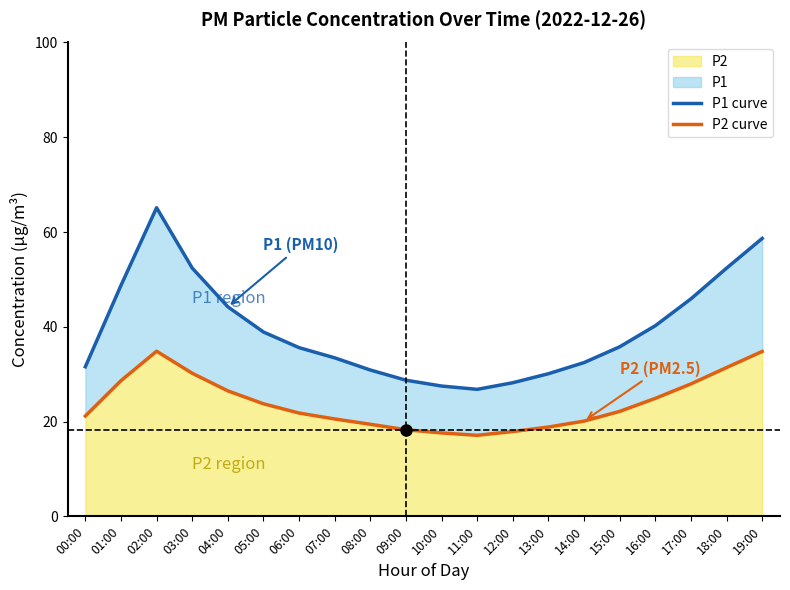

Rank the series at 12:00 from lowest to highest value.

P2 curve, P1 curve